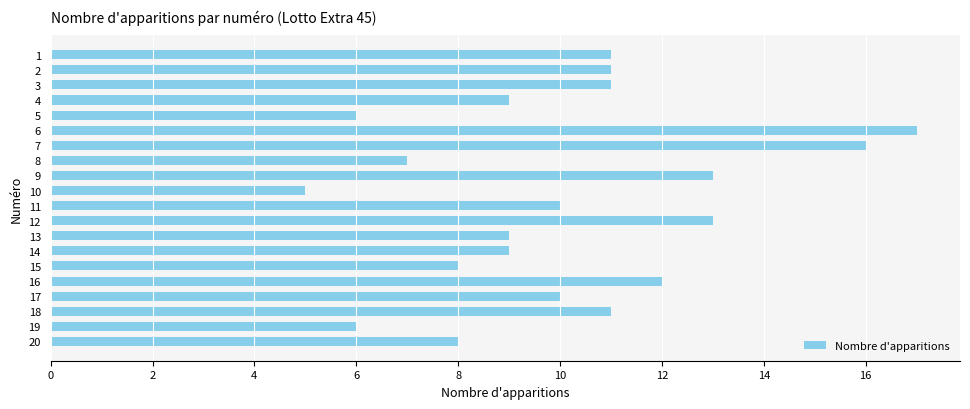

Reading bottom to top, what are all the values shown in this chart?

20=8	19=6	18=11	17=10	16=12	15=8	14=9	13=9	12=13	11=10	10=5	9=13	8=7	7=16	6=17	5=6	4=9	3=11	2=11	1=11